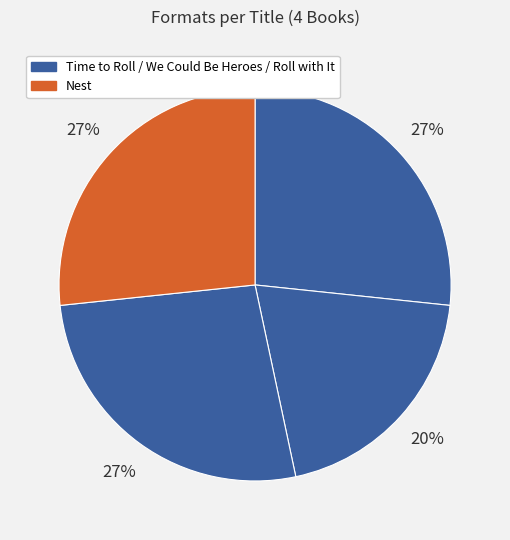

How many segments does this pie chart have?

4